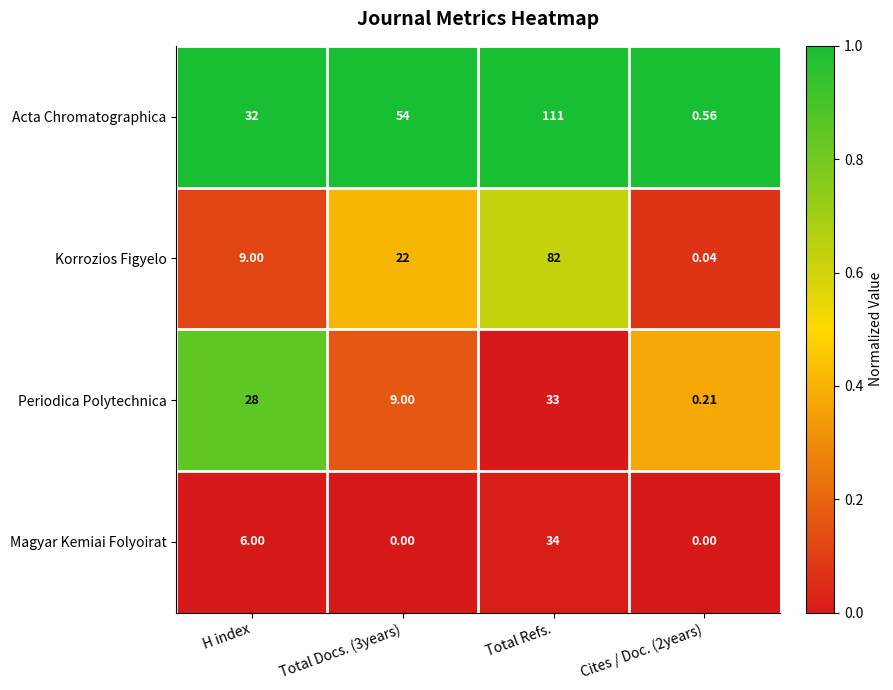

Rank the series at Total Refs. from lowest to highest value.

Periodica Polytechnica, Magyar Kemiai Folyoirat, Korrozios Figyelo, Acta Chromatographica